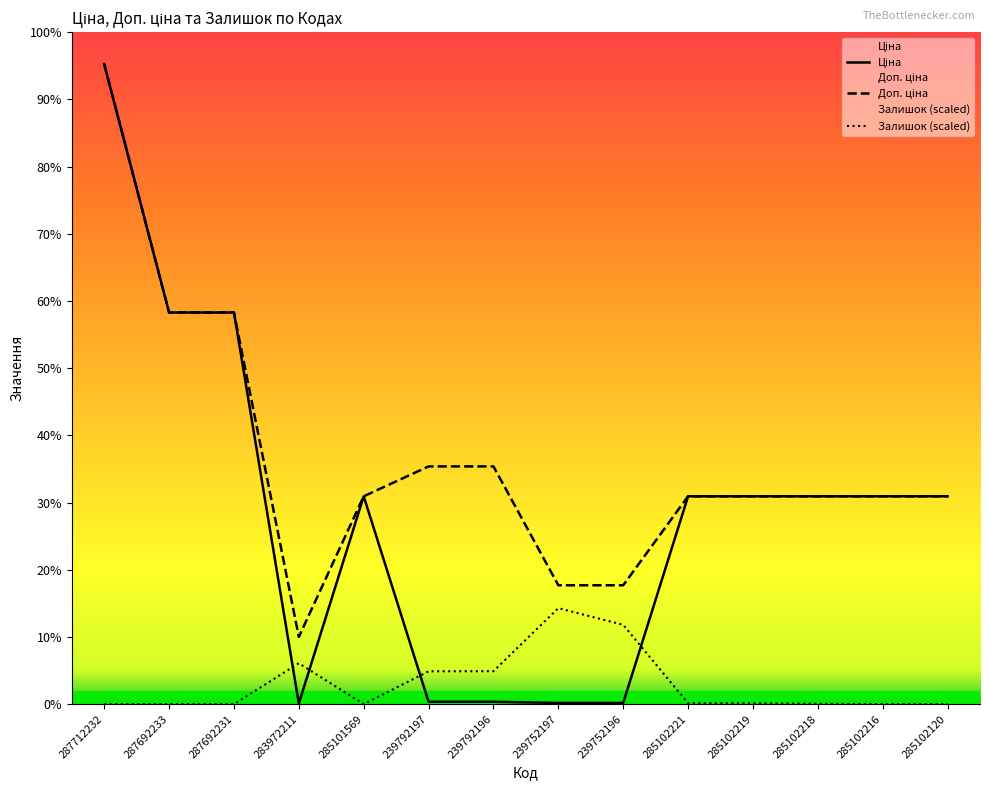

At which category does the chart reach its minimum across all series?

287712232